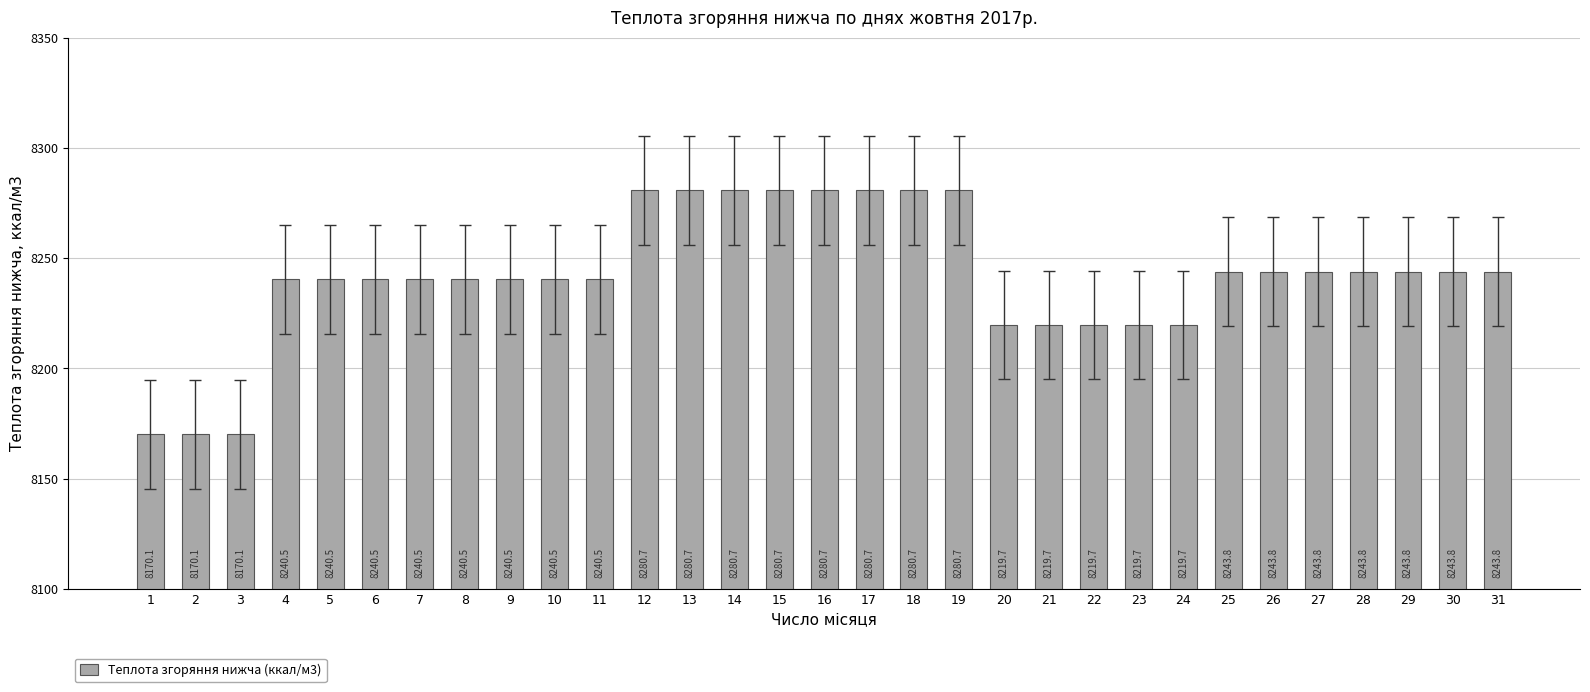

Where does the data first go above 8240?

4